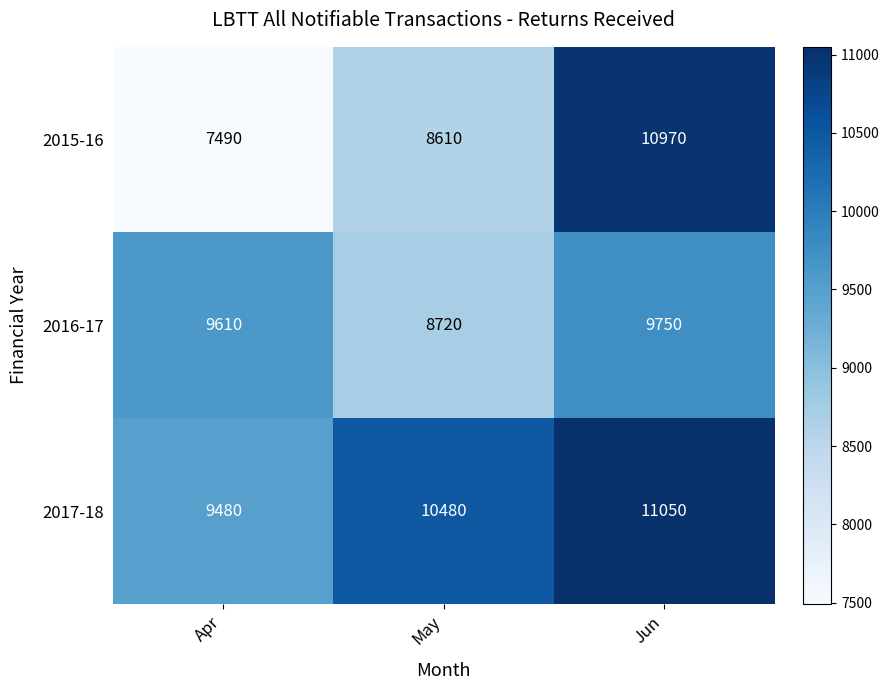

Reading right to left, transcribe all the data shown in this chart.

2015-16: 10970	8610	7490
2016-17: 9750	8720	9610
2017-18: 11050	10480	9480